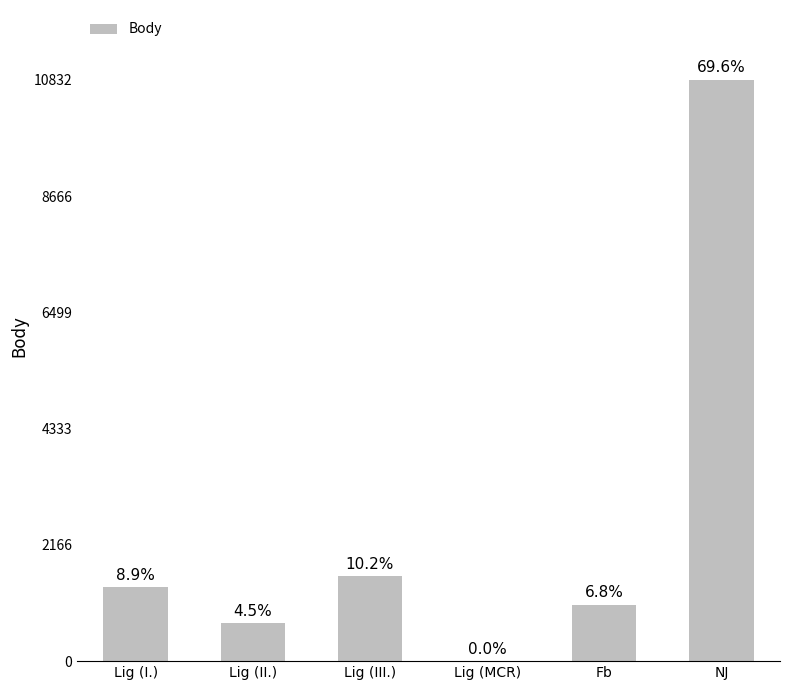

The value at Lig (I.) is 1385. True or false?

True